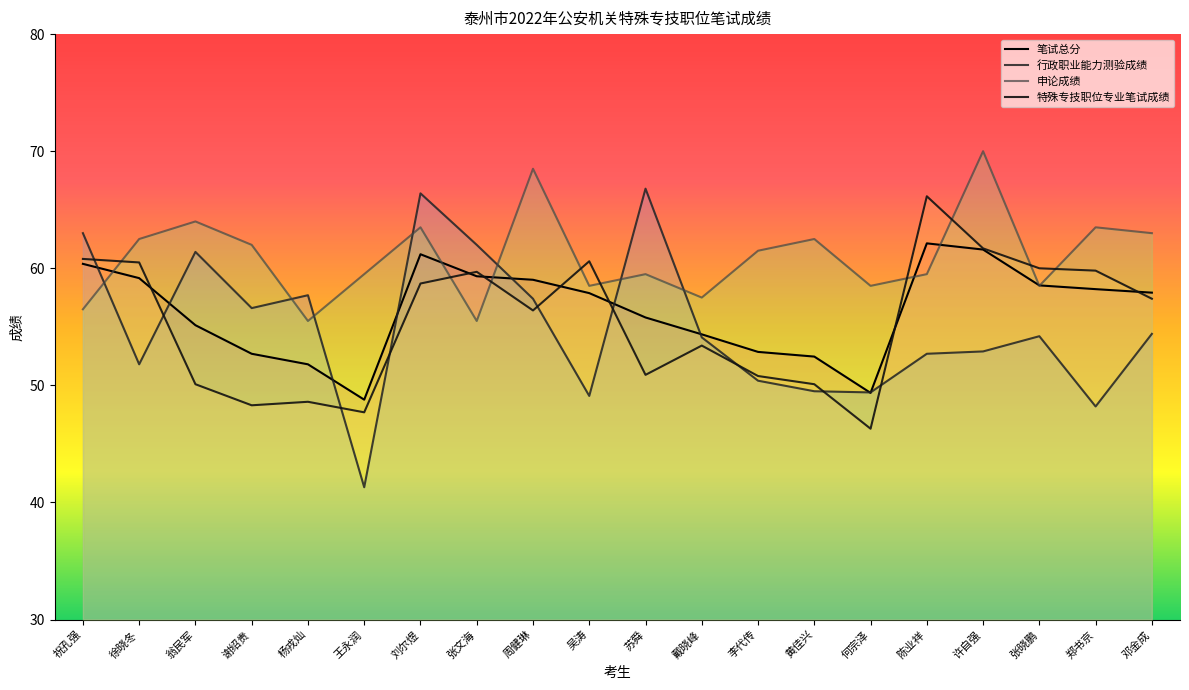

At which label does 申论成绩 first exceed 61?

徐晓冬